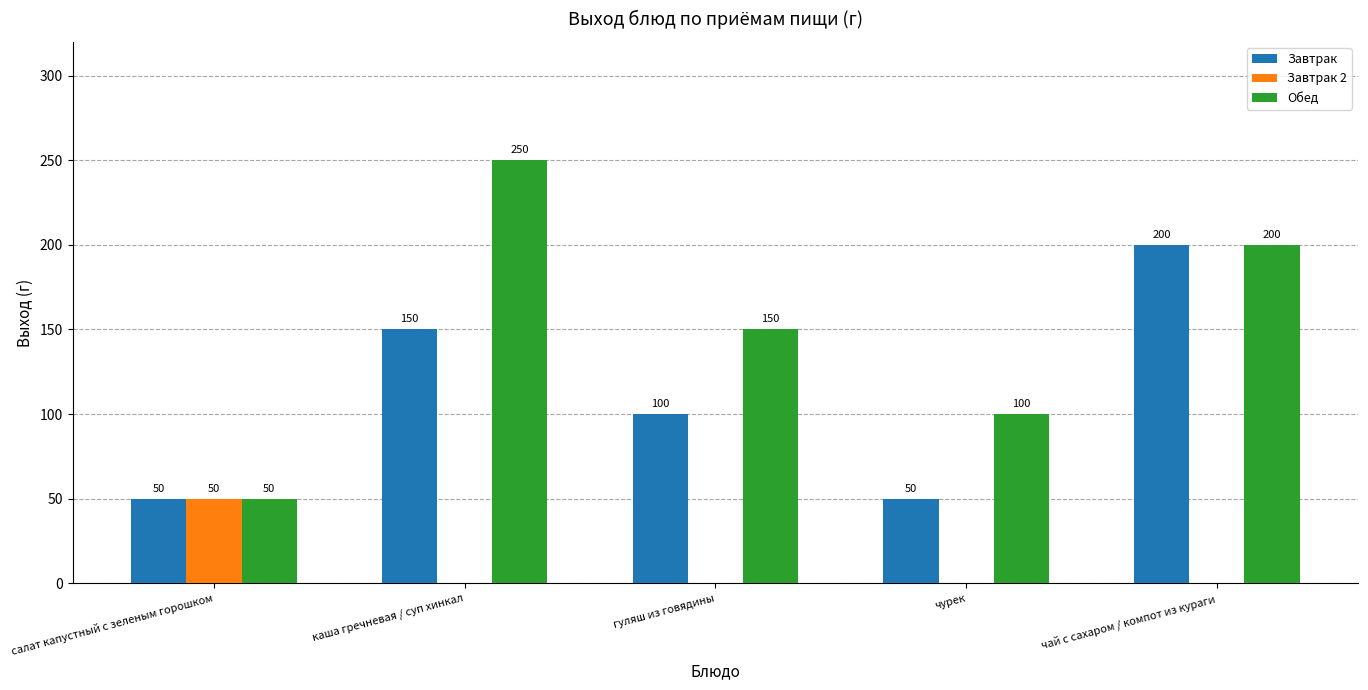

Which series has the largest total across all categories?

Обед